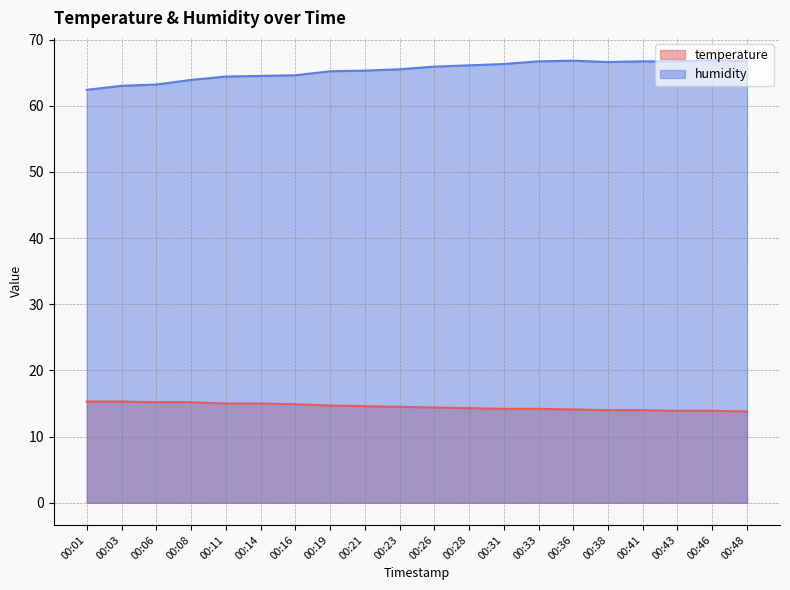

List the series in order of their peak value, highest first.

humidity, temperature